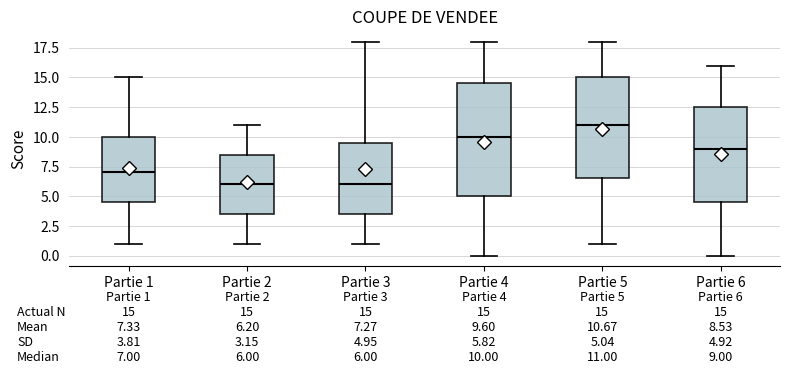

Comparing the boxes themselves (not the whiskers), which one is the tallest?

Partie 4